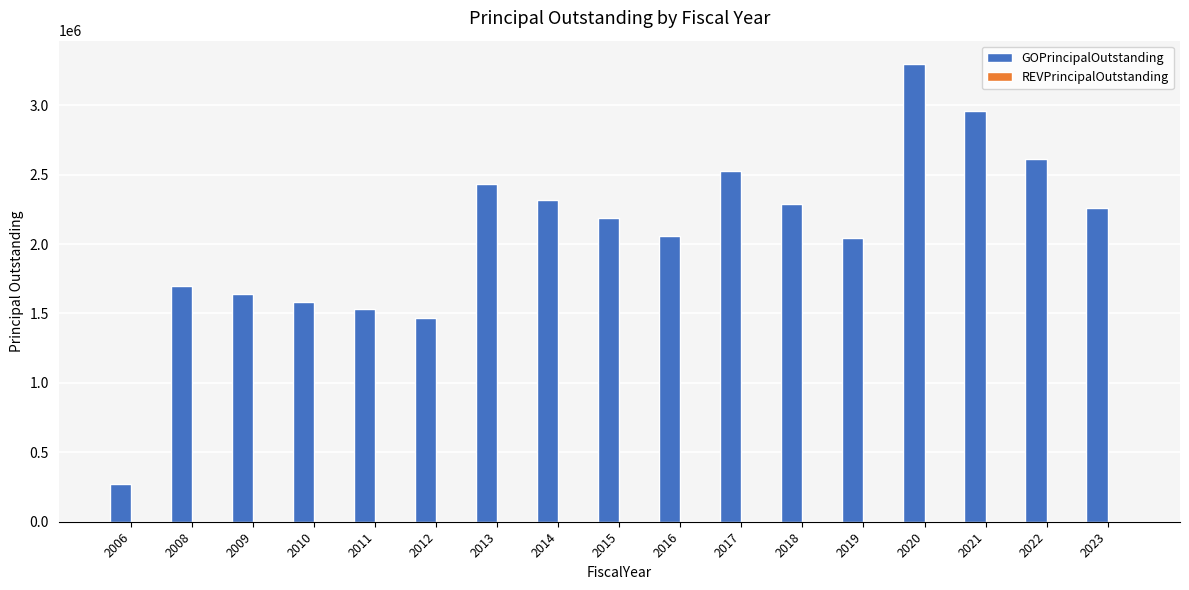

What is the difference between the values at 2008 and 2022?

910000